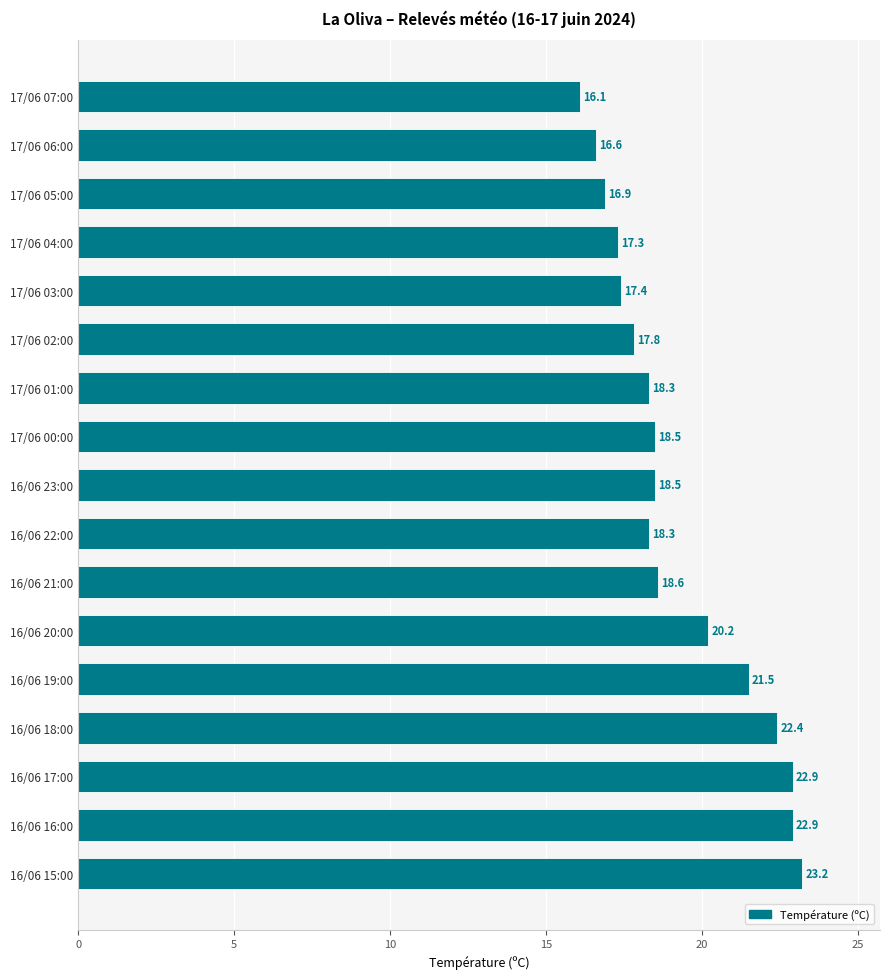

What is the ratio of the value at 17/06 04:00 to the value at 16/06 18:00?

0.8